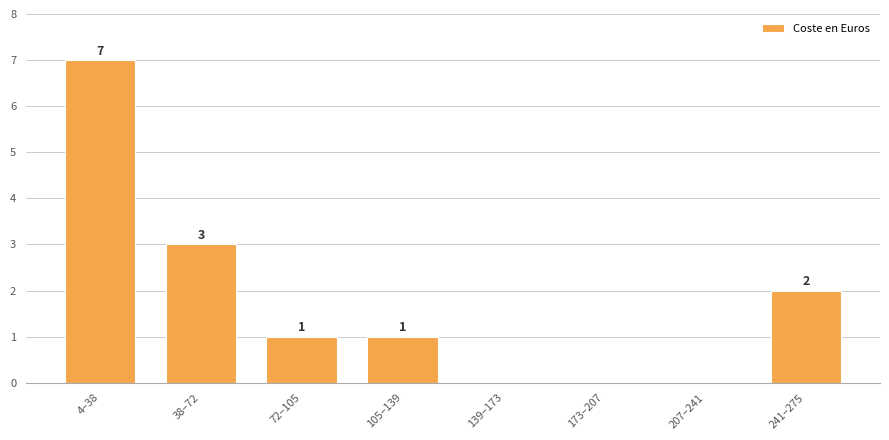

Reading left to right, list all the values displayed in this chart.

4–38=7	38–72=3	72–105=1	105–139=1	139–173=0	173–207=0	207–241=0	241–275=2